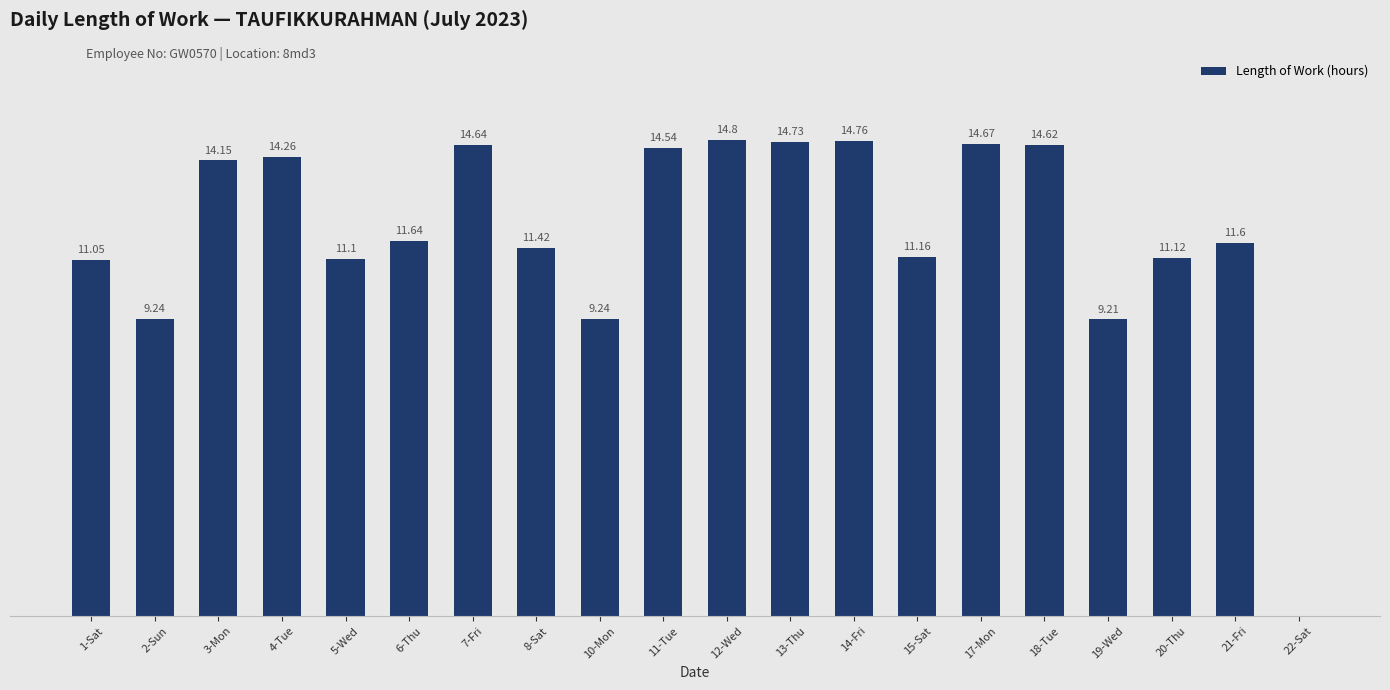

Between 14-Fri and 21-Fri, which is larger?

14-Fri